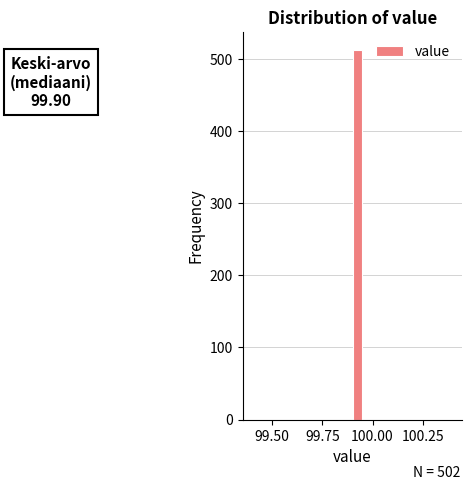

Around what value on the x-axis is the tallest bar? Give the approximate position of its centre, as read against the axis.

99.95